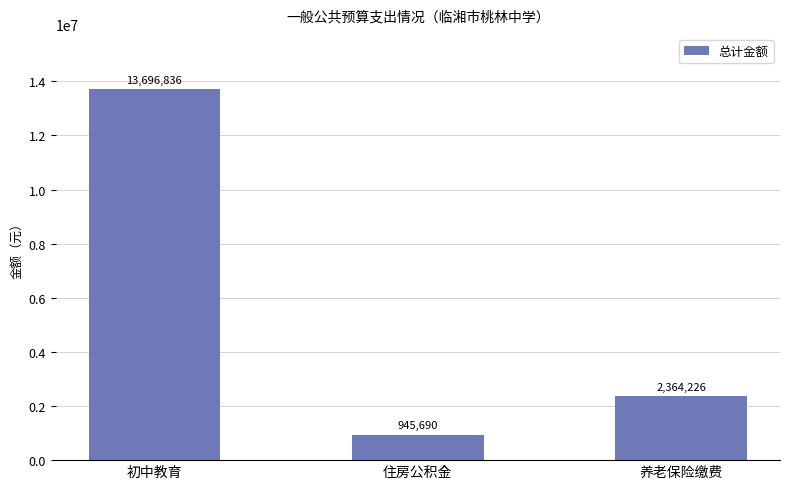

What is the change in value from 初中教育 to 住房公积金?

-12751145.4